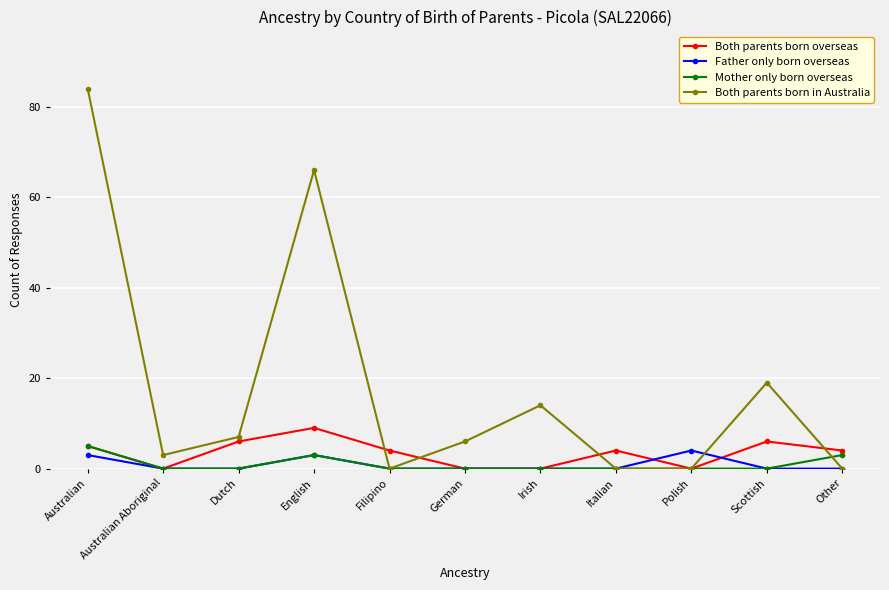

What is the difference between the highest and lowest values at Scottish?

19